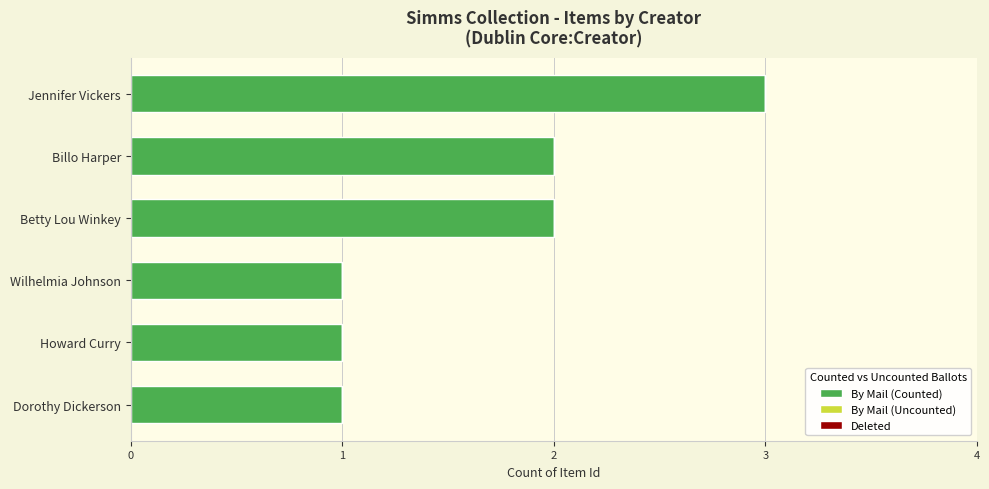

Which category has the highest value across all series?

Jennifer Vickers